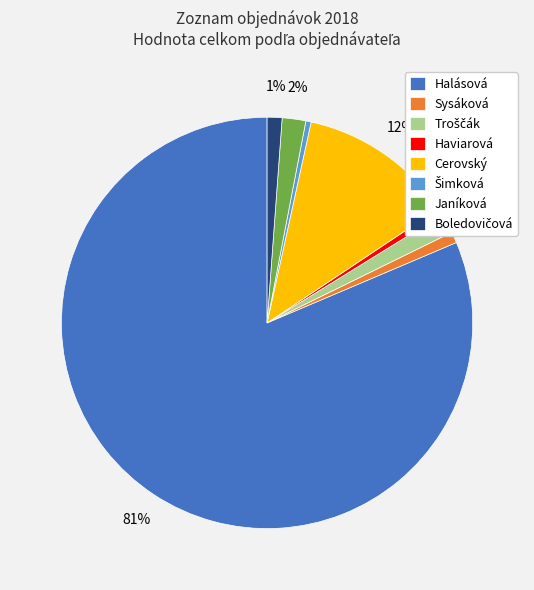

Which slice is the largest?

Halásová